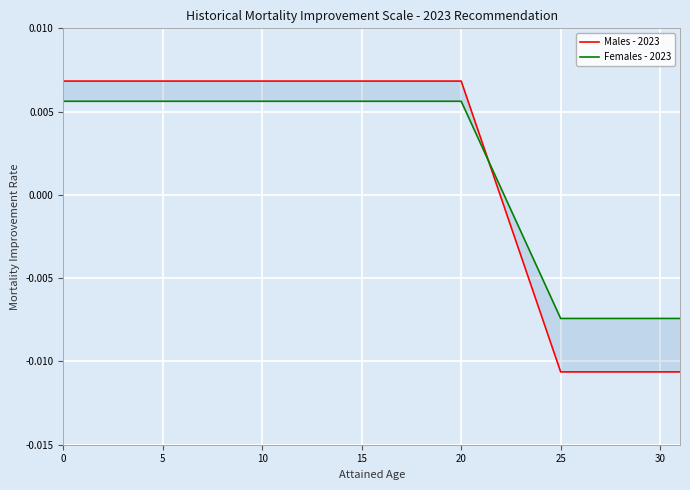

Which series has the largest range (max minus min)?

Males - 2023